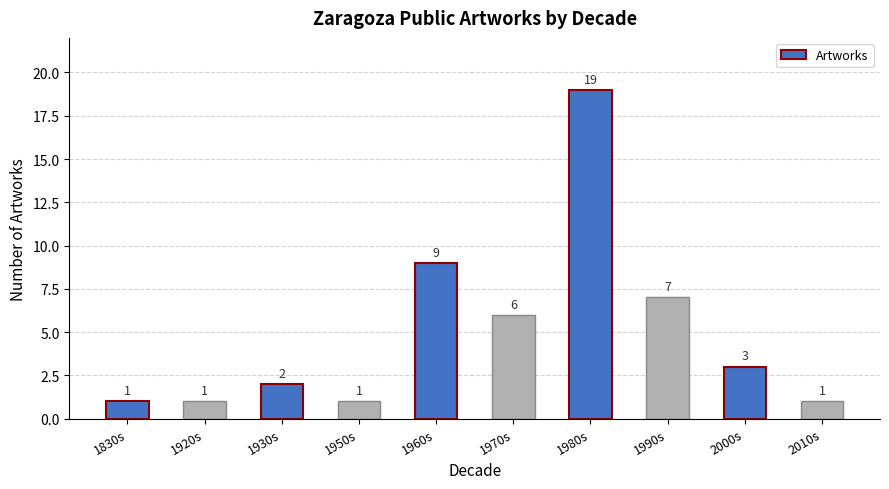

What is the difference between the values at 2010s and 1930s?

1